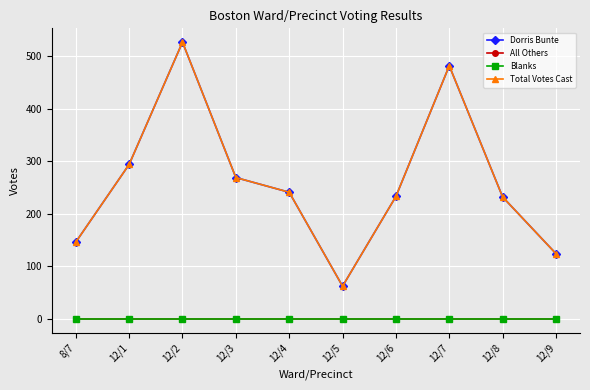

At how many categories does at least one series exceed 356?

2